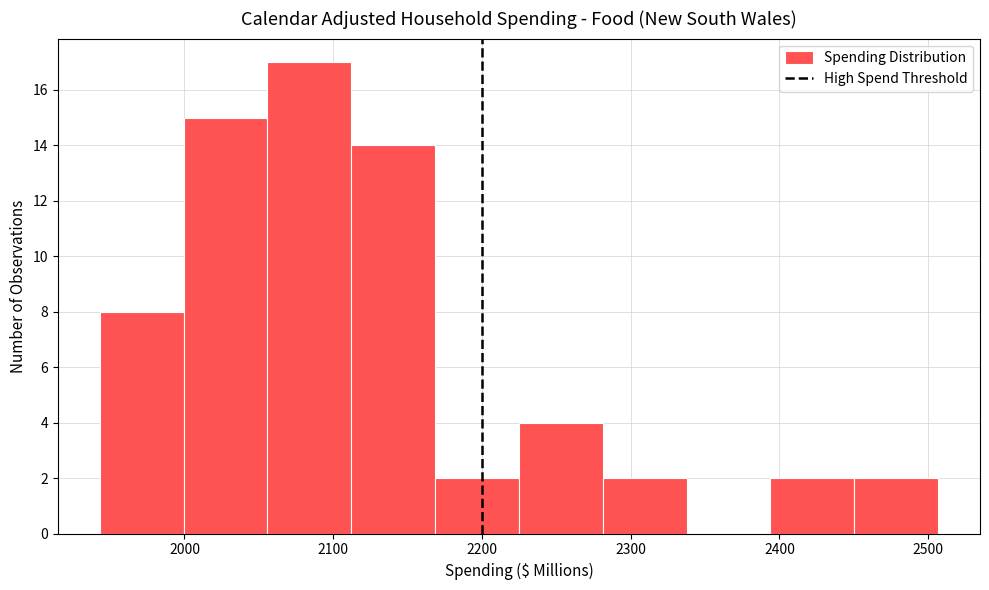

Reading left to right, transcribe this chart: for each bar, give the range it covers on the x-axis and its height. Neither the bar edges nor the heights are printed on the chart, so give them approximately, as read against the axes.

1940 to 2000: 8
2000 to 2060: 15
2060 to 2110: 17
2110 to 2170: 14
2170 to 2220: 2
2220 to 2280: 4
2280 to 2340: 2
2340 to 2390: 0
2390 to 2450: 2
2450 to 2510: 2